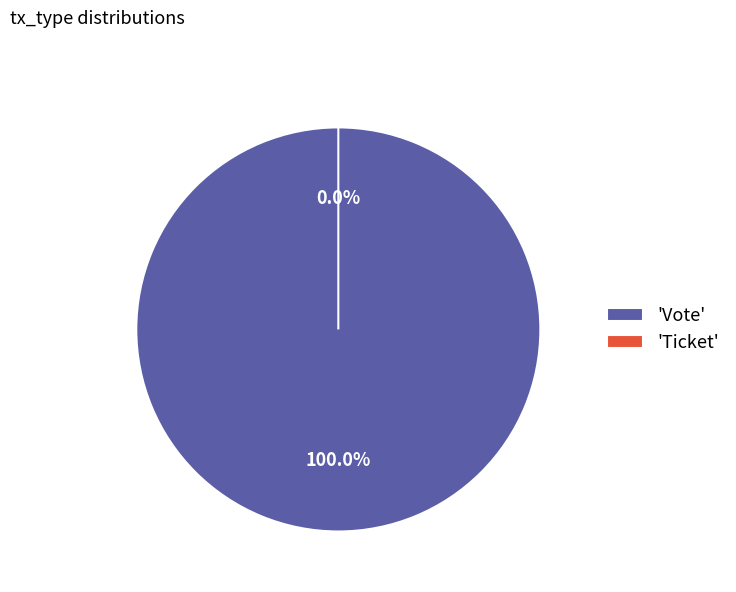

How many segments does this pie chart have?

2